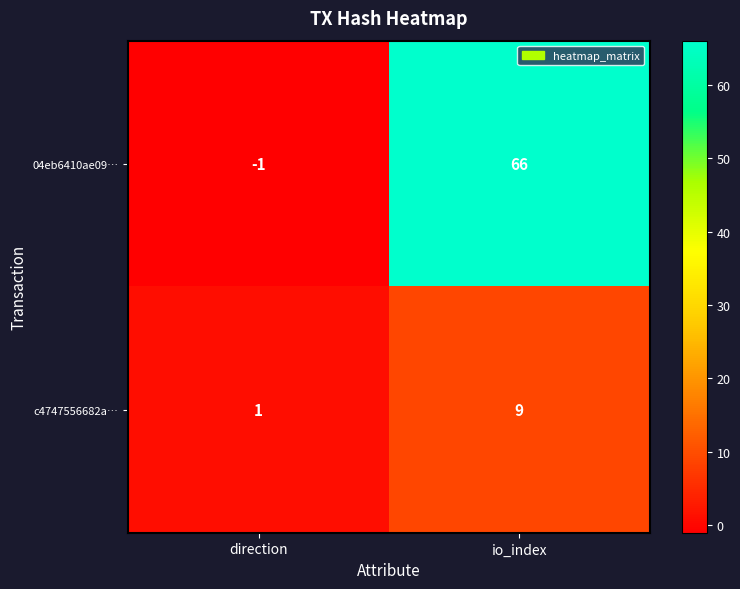

True or false: 04eb6410ae09… has a value of -1 at direction.

True